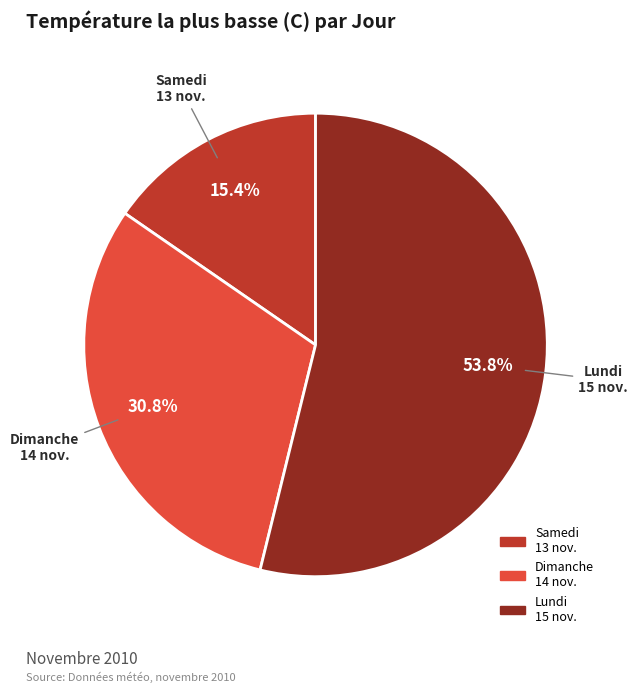

Does Lundi 15 nov. account for over 50% of the chart?

Yes